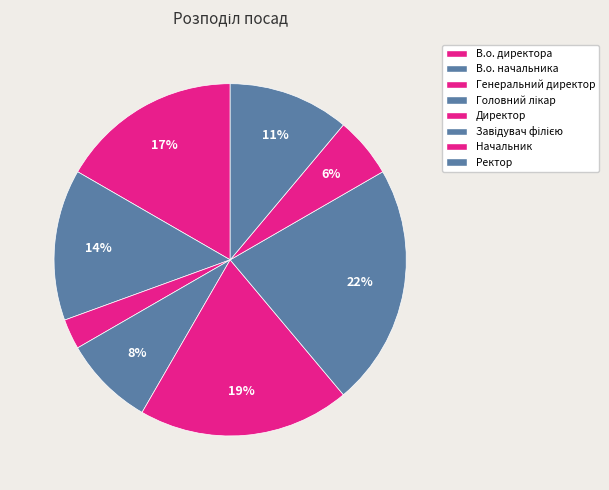

To the nearest percent, what percentage of the pie is Завідувач філією?

22%